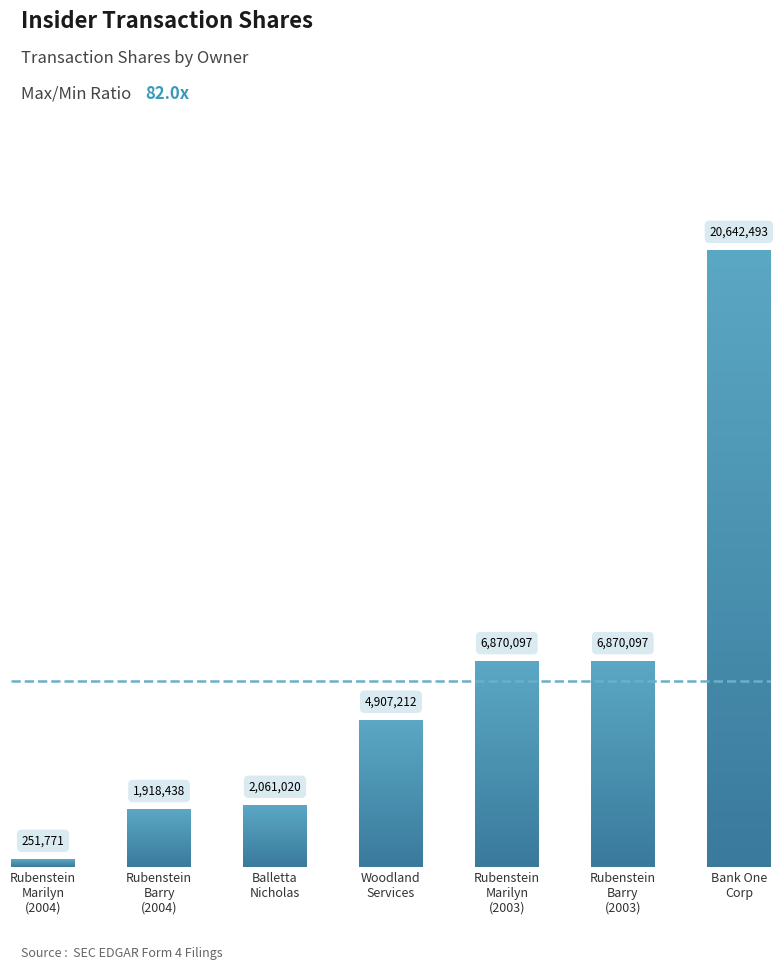

Rank the categories by value from highest to lowest.

Bank One
Corp, Rubenstein
Marilyn
(2003), Rubenstein
Barry
(2003), Woodland
Services, Balletta
Nicholas, Rubenstein
Barry
(2004), Rubenstein
Marilyn
(2004)